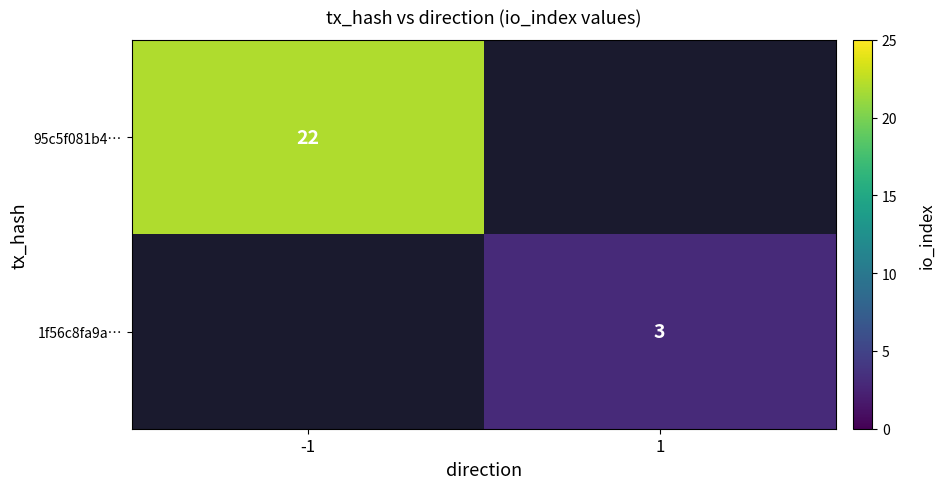

The value of 95c5f081b4… at -1 is 22. True or false?

True